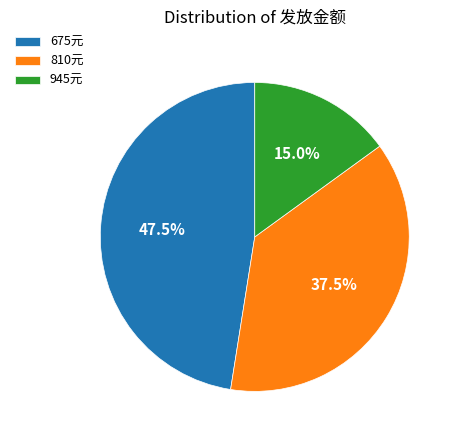

Which slice is the largest?

675元